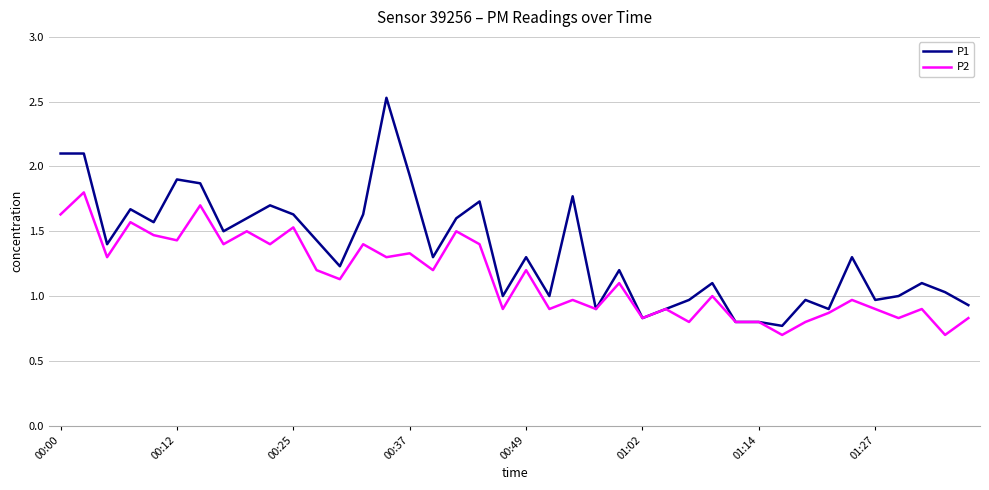

What is the minimum value shown in the chart?

0.7